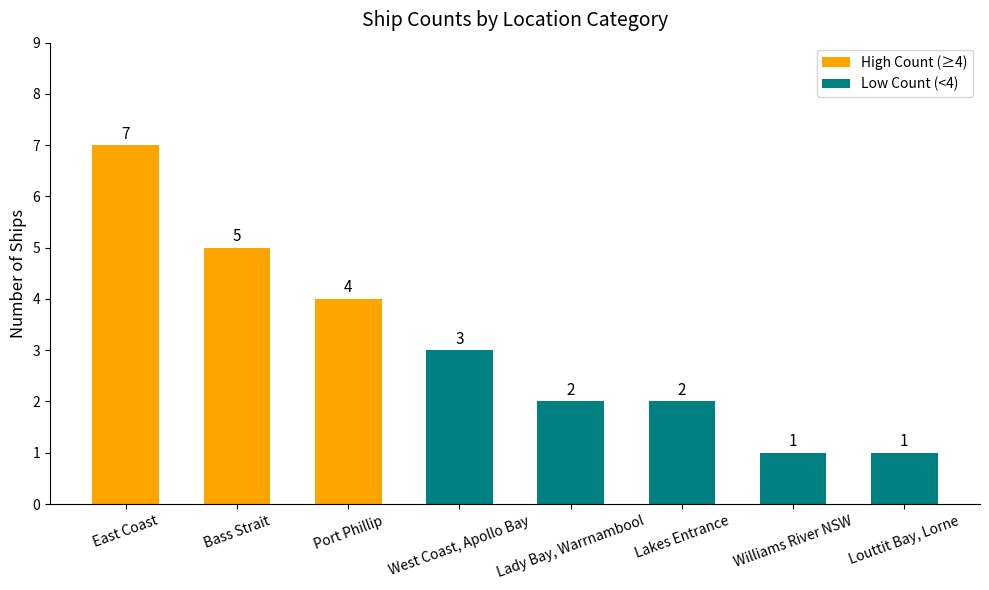

What is the maximum value shown in the chart?

7